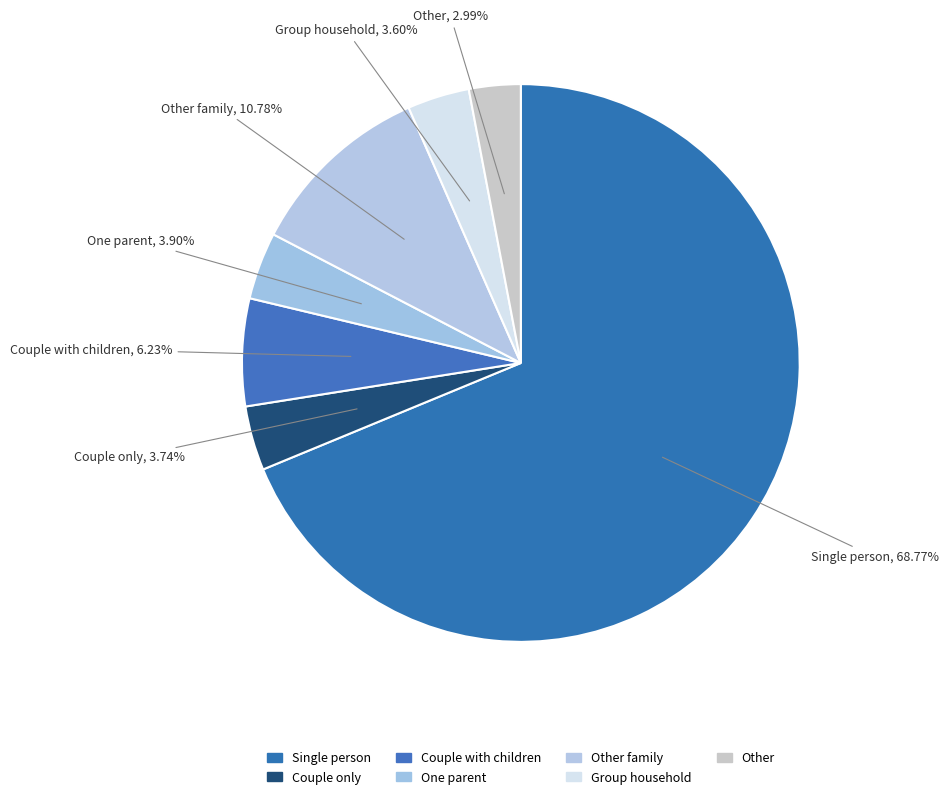

Which slice is the smallest?

Other